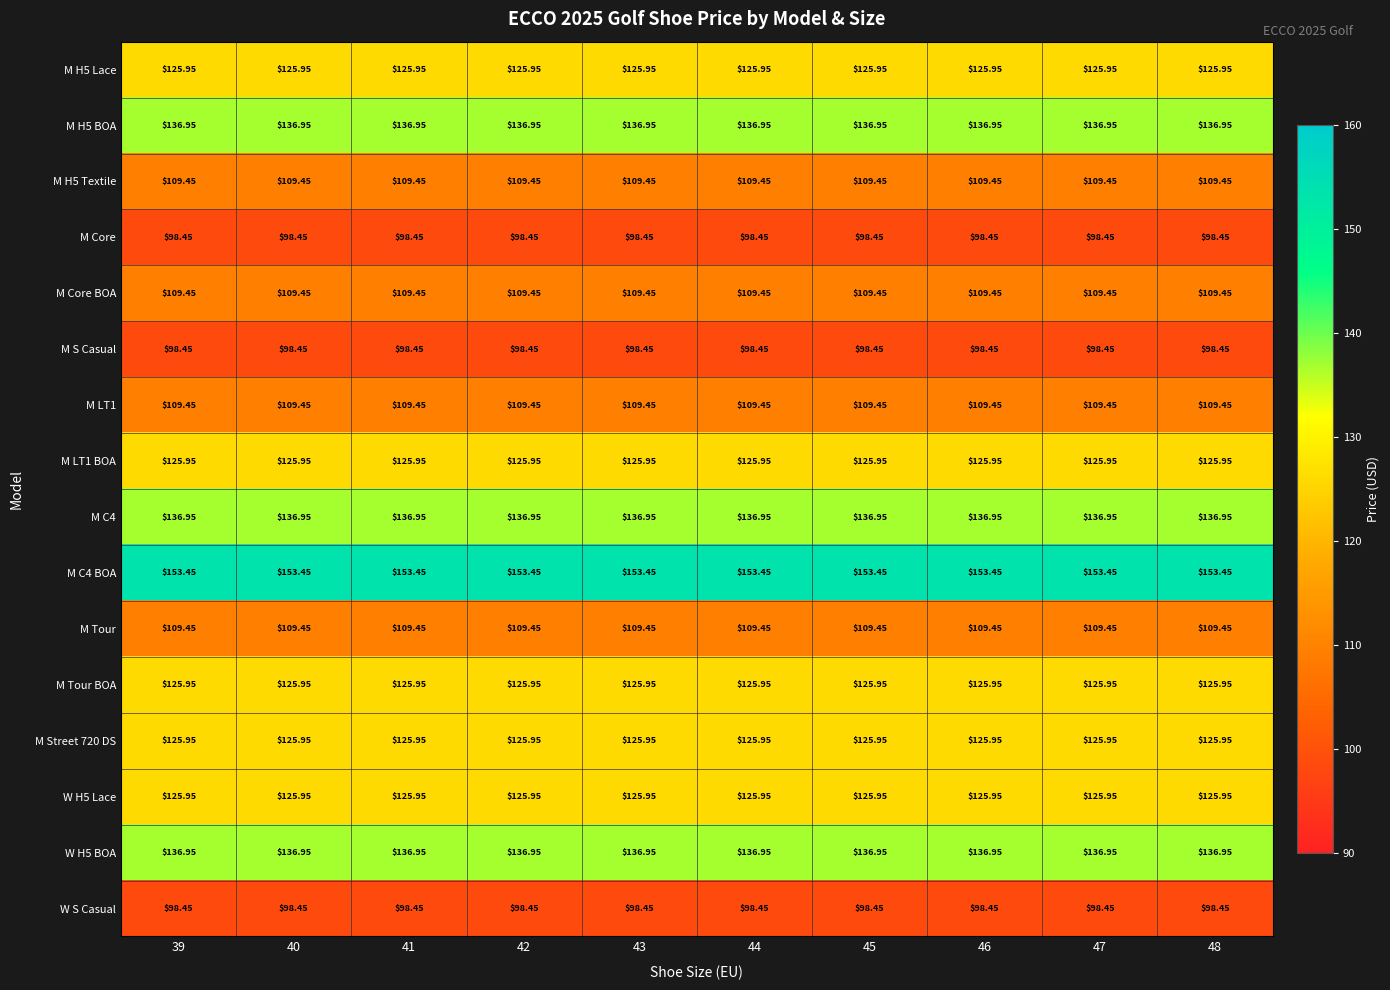

At which category is the sum across all series the highest?

39